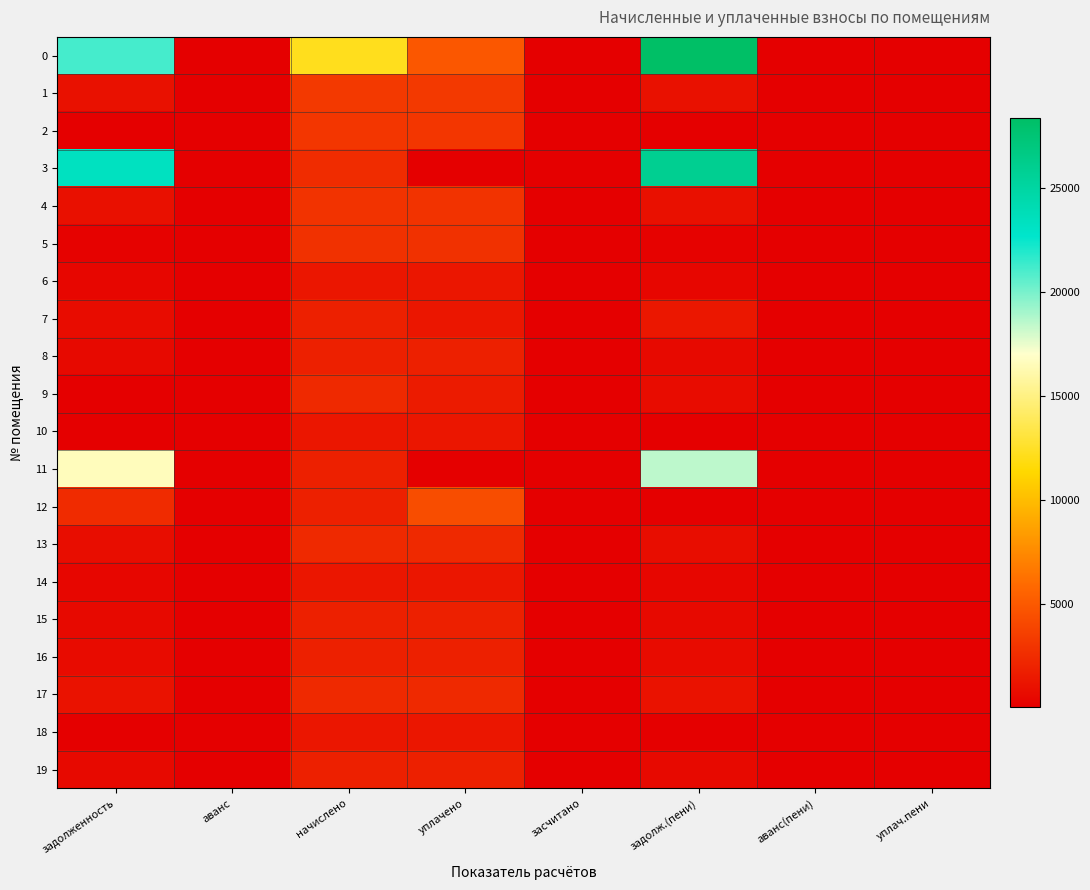

Reading left to right, what are all the values shown in this chart?

0: задолженность=21155.3	аванс=0.0	начислено=12195.2	уплачено=4961.8	засчитано=0.0	задолж.(пени)=28388.7	аванс(пени)=0.0	уплач.пени=0.0
1: задолженность=1085.5	аванс=0.0	начислено=3256.5	уплачено=3256.5	засчитано=0.0	задолж.(пени)=1085.5	аванс(пени)=0.0	уплач.пени=0.0
2: задолженность=0.0	аванс=0.0	начислено=3085.1	уплачено=3085.1	засчитано=0.0	задолж.(пени)=0.0	аванс(пени)=0.0	уплач.пени=0.0
3: задолженность=23347.7	аванс=0.0	начислено=2552.3	уплачено=0.0	засчитано=0.0	задолж.(пени)=25900.0	аванс(пени)=0.0	уплач.пени=0.0
4: задолженность=990.8	аванс=0.0	начислено=2954.7	уплачено=2960.6	засчитано=0.0	задолж.(пени)=984.9	аванс(пени)=0.0	уплач.пени=0.0
5: задолженность=255.0	аванс=0.0	начислено=2835.5	уплачено=2835.5	засчитано=0.0	задолж.(пени)=255.0	аванс(пени)=0.0	уплач.пени=0.0
6: задолженность=437.4	аванс=0.0	начислено=1307.8	уплачено=1310.5	засчитано=0.0	задолж.(пени)=434.8	аванс(пени)=0.0	уплач.пени=0.0
7: задолженность=803.1	аванс=0.0	начислено=1885.3	уплачено=1323.4	засчитано=0.0	задолж.(пени)=1365.0	аванс(пени)=0.0	уплач.пени=0.0
8: задолженность=627.8	аванс=0.0	начислено=1877.9	уплачено=1877.9	засчитано=0.0	задолж.(пени)=627.8	аванс(пени)=0.0	уплач.пени=0.0
9: задолженность=0.0	аванс=0.0	начислено=2414.5	уплачено=1609.6	засчитано=0.0	задолж.(пени)=804.8	аванс(пени)=0.0	уплач.пени=0.0
10: задолженность=0.0	аванс=0.0	начислено=1307.8	уплачено=1307.8	засчитано=0.0	задолж.(пени)=0.0	аванс(пени)=0.0	уплач.пени=0.0
11: задолженность=16616.4	аванс=0.0	начислено=1885.3	уплачено=0.0	засчитано=0.0	задолж.(пени)=18501.8	аванс(пени)=0.0	уплач.пени=0.0
12: задолженность=2503.9	аванс=0.0	начислено=1877.9	уплачено=4403.4	засчитано=0.0	задолж.(пени)=0.0	аванс(пени)=-21.6	уплач.пени=33.8
13: задолженность=854.5	аванс=0.0	начислено=2414.5	уплачено=2414.5	засчитано=0.0	задолж.(пени)=854.5	аванс(пени)=0.0	уплач.пени=0.0
14: задолженность=436.1	аванс=0.0	начислено=1307.8	уплачено=1307.8	засчитано=0.0	задолж.(пени)=436.1	аванс(пени)=0.0	уплач.пени=0.0
15: задолженность=628.5	аванс=0.0	начислено=1885.3	уплачено=1885.3	засчитано=0.0	задолж.(пени)=628.5	аванс(пени)=0.0	уплач.пени=0.0
16: задолженность=712.5	аванс=0.0	начислено=1877.9	уплачено=1877.9	засчитано=0.0	задолж.(пени)=712.5	аванс(пени)=0.0	уплач.пени=0.0
17: задолженность=1096.6	аванс=0.0	начислено=2414.5	уплачено=2414.5	засчитано=0.0	задолж.(пени)=1096.6	аванс(пени)=0.0	уплач.пени=0.0
18: задолженность=0.0	аванс=0.0	начислено=1307.8	уплачено=1307.8	засчитано=0.0	задолж.(пени)=0.0	аванс(пени)=0.0	уплач.пени=0.0
19: задолженность=628.5	аванс=0.0	начислено=1885.3	уплачено=1885.3	засчитано=0.0	задолж.(пени)=628.5	аванс(пени)=0.0	уплач.пени=0.0